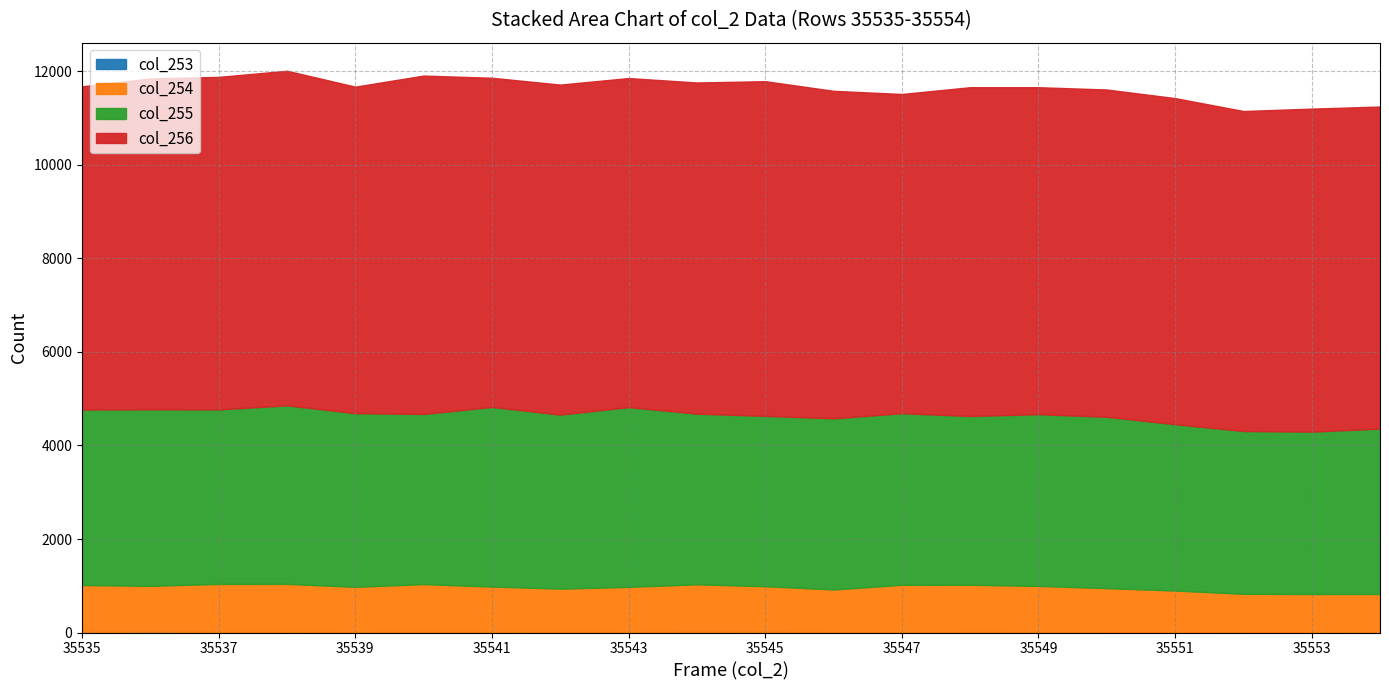

What is the greatest value displayed?

7236